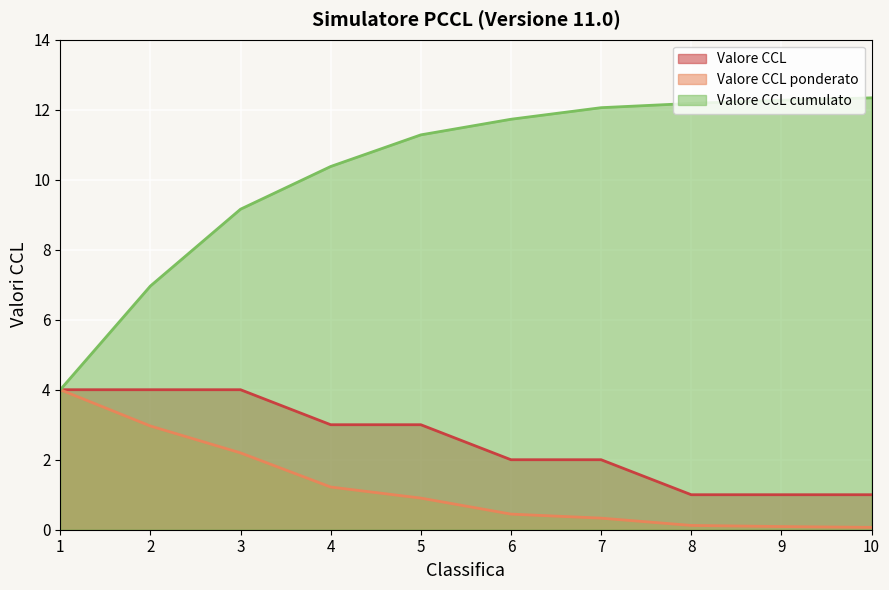

What is the total value across all series at 8?

13.3